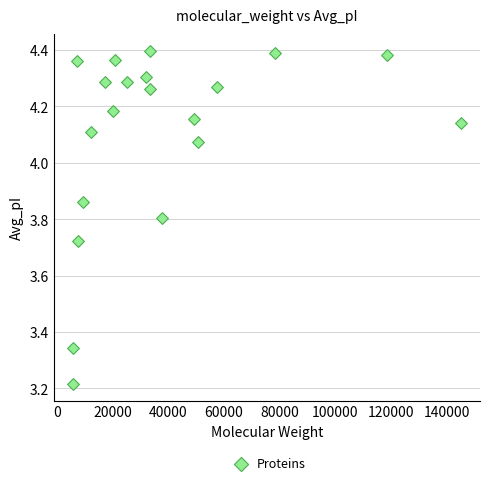

What is the range of Y values (max minus min)?

1.2